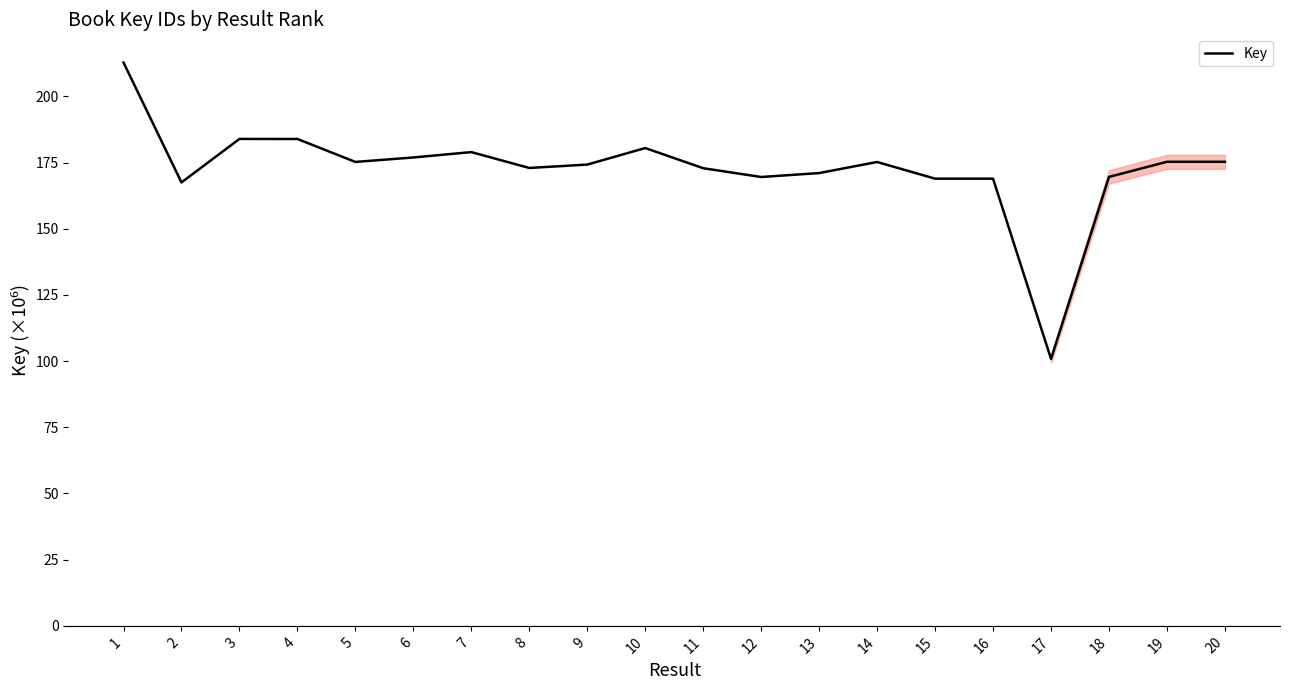

The chart shows a value of 175.3 at 19. True or false?

True